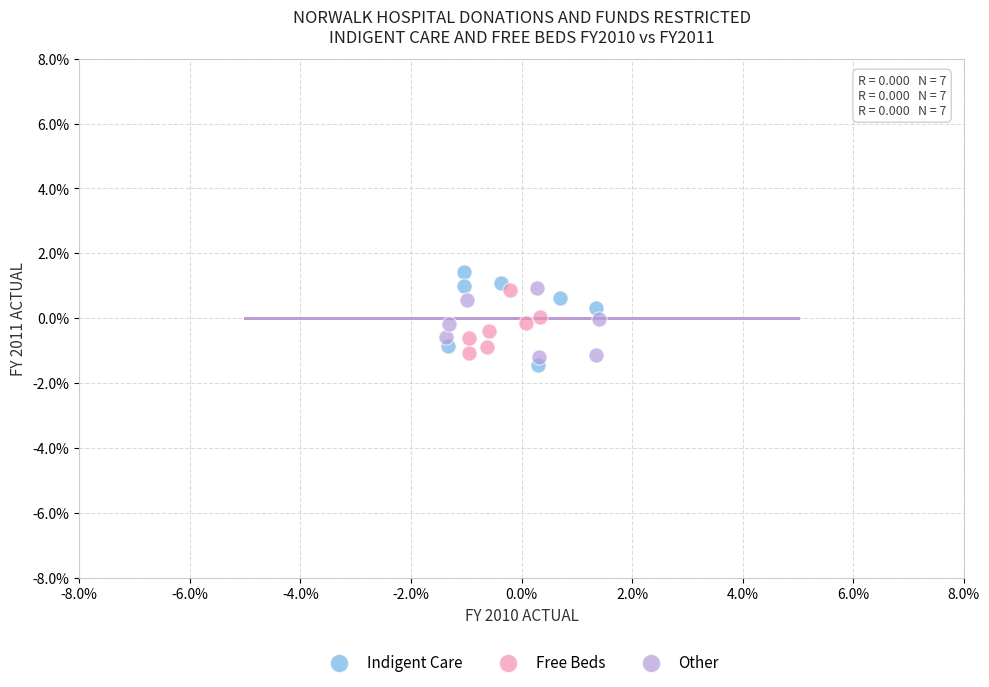

What are all the series names shown in the legend?

Indigent Care, Free Beds, Other